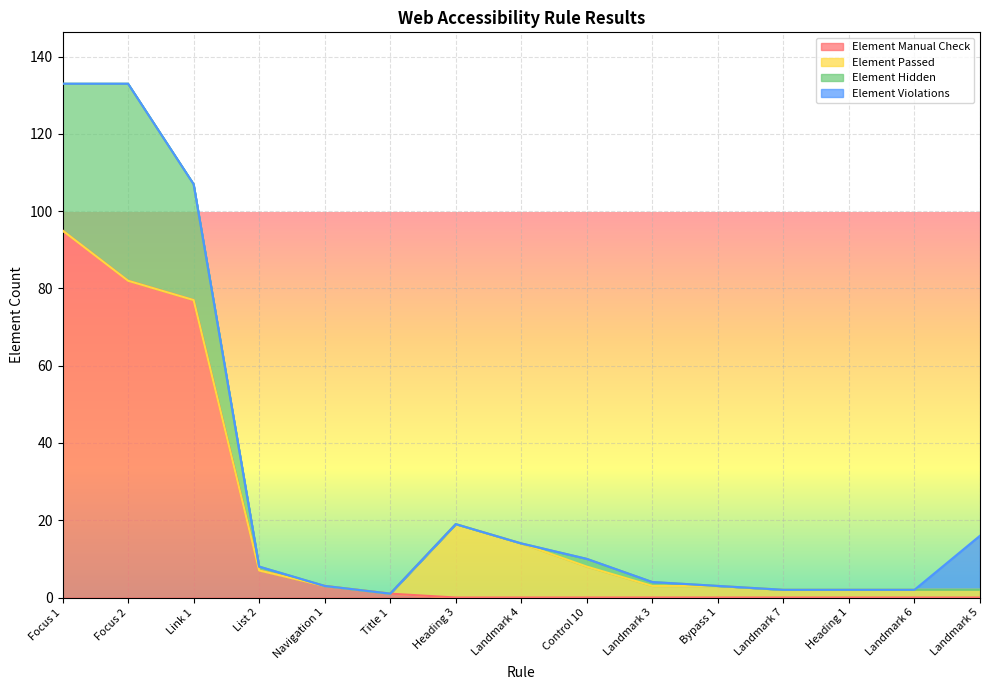

What is the maximum value for Element Manual Check?

95